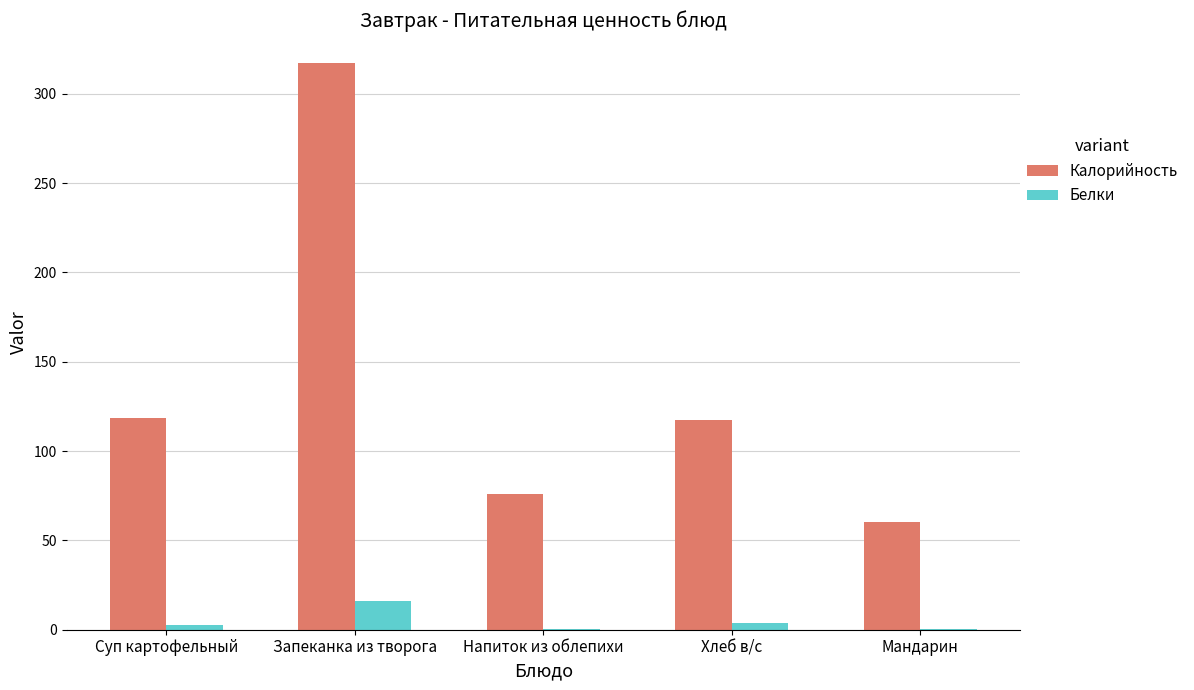

At which category is the sum across all series the highest?

Запеканка из творога